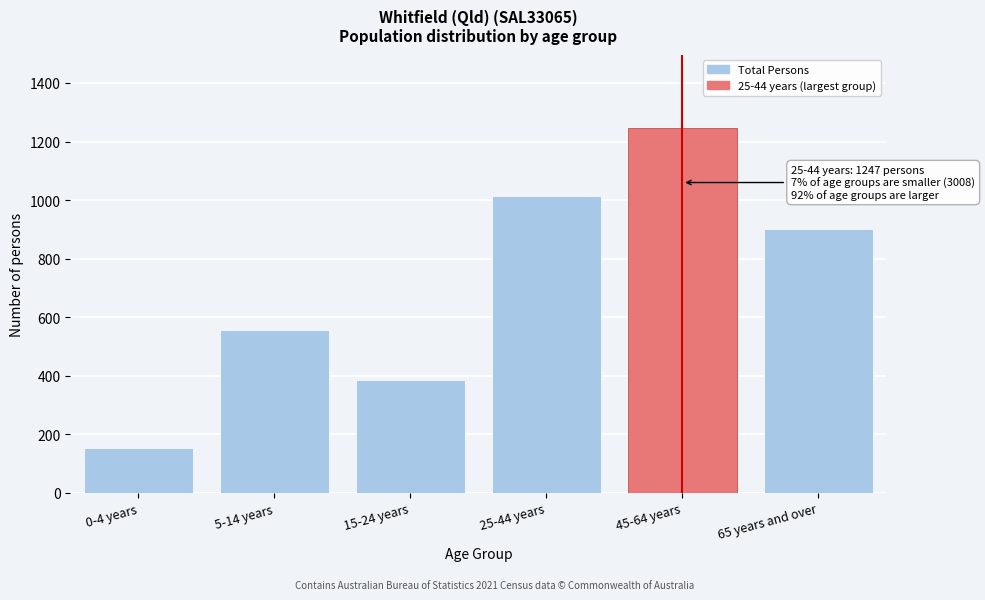

Reading left to right, transcribe all the data shown in this chart.

154	555	384	1015	1247	900